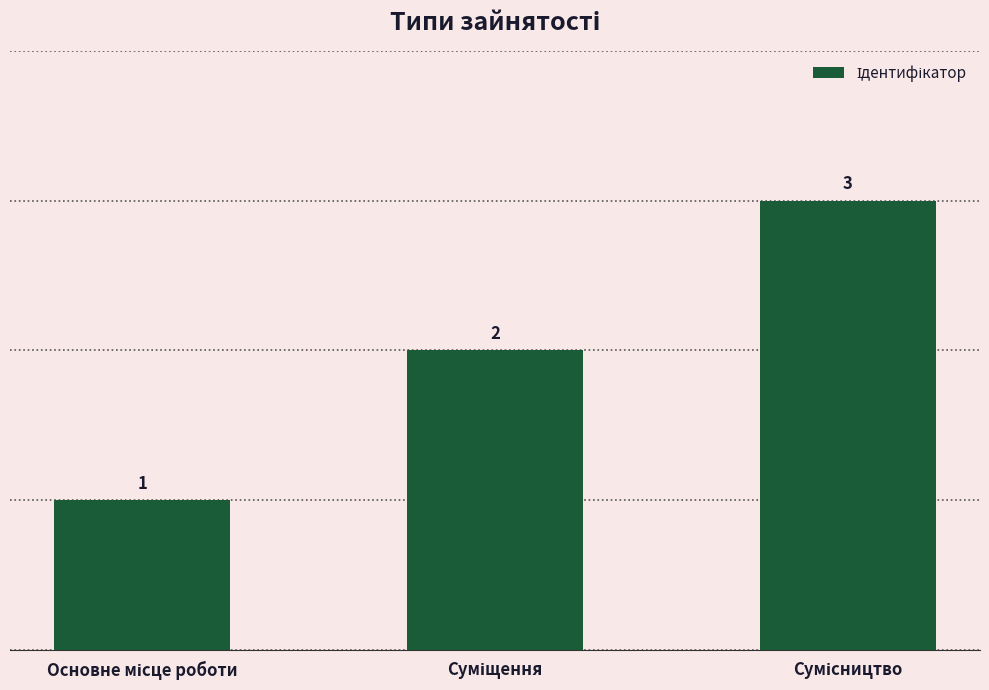

What is the maximum value shown in the chart?

3